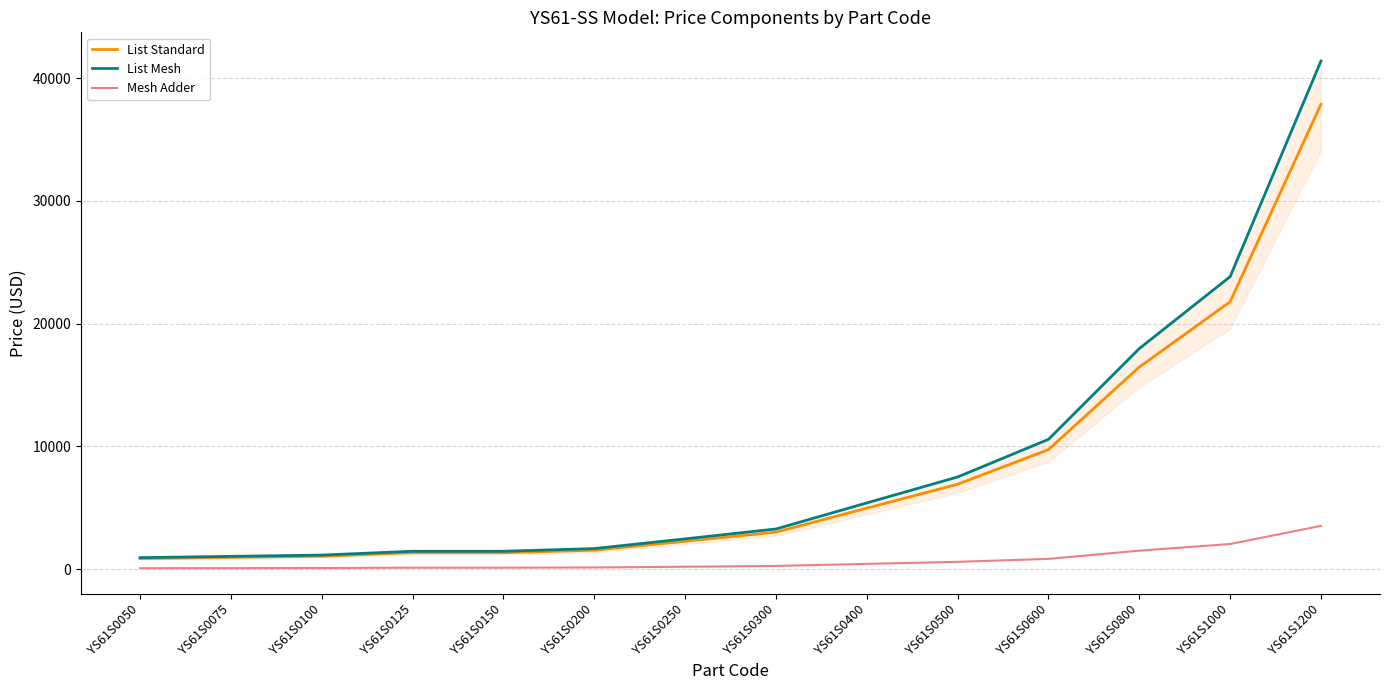

At which category does the chart reach its peak across all series?

YS61S1200